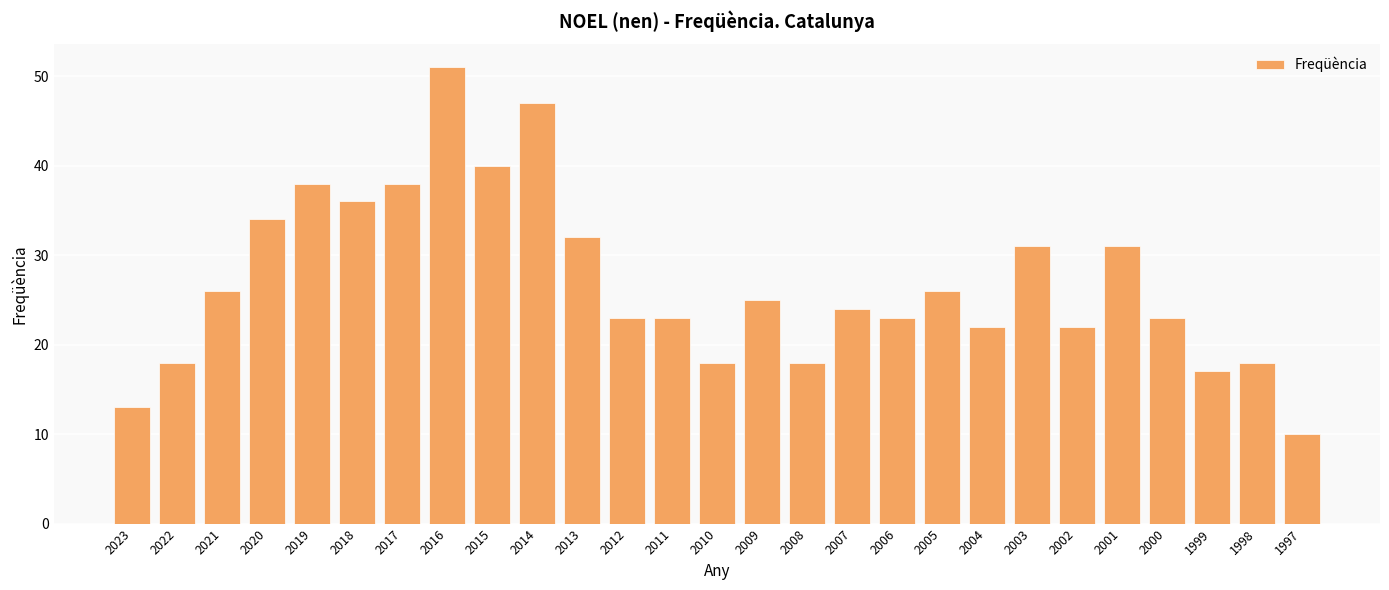

What is the value of the 5th bar from the left?

38